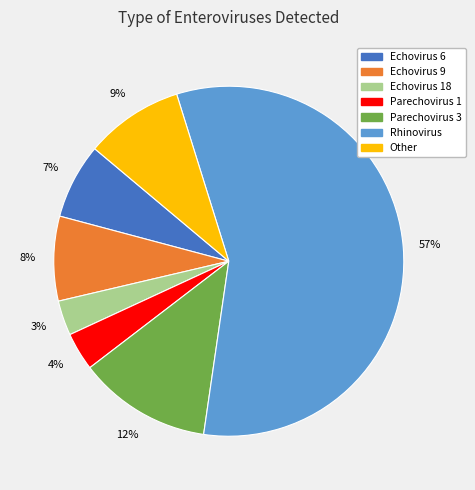

How many segments does this pie chart have?

7